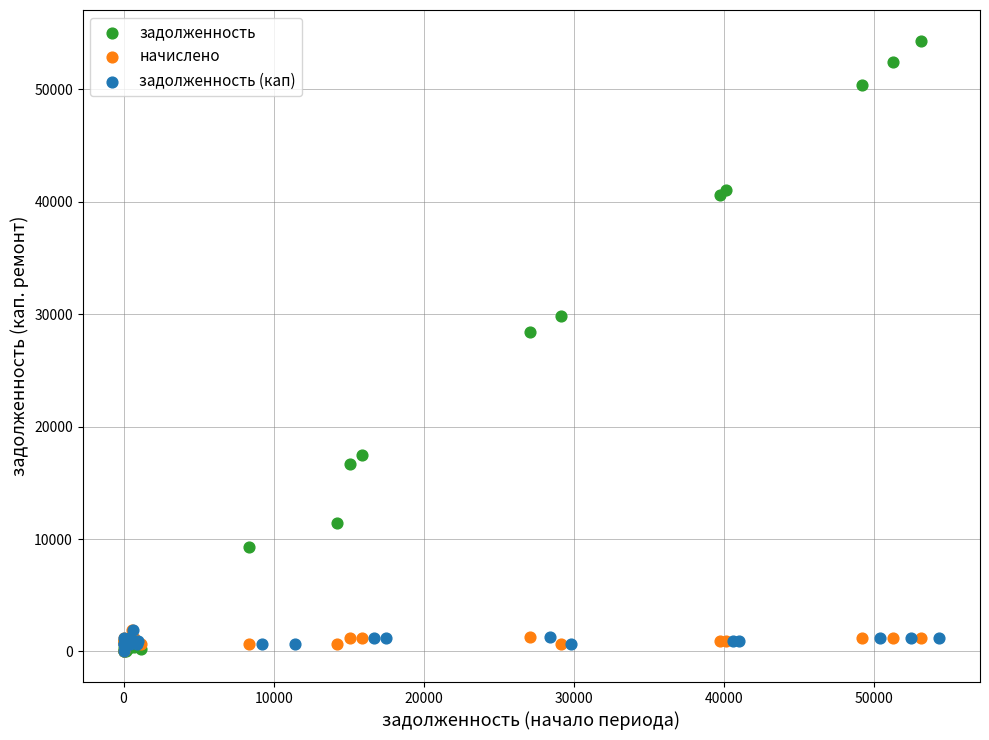

Which series reaches the maximum Y coordinate?

задолженность